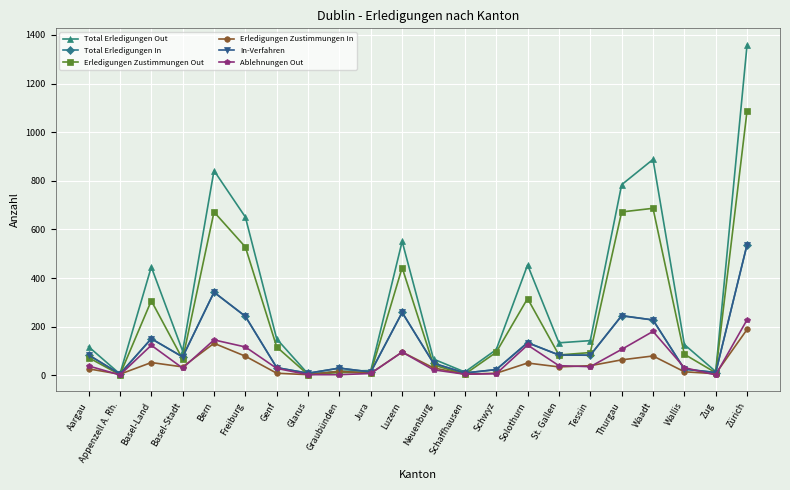

What is the difference between the Total Erledigungen Out values at Zürich and Bern?

517